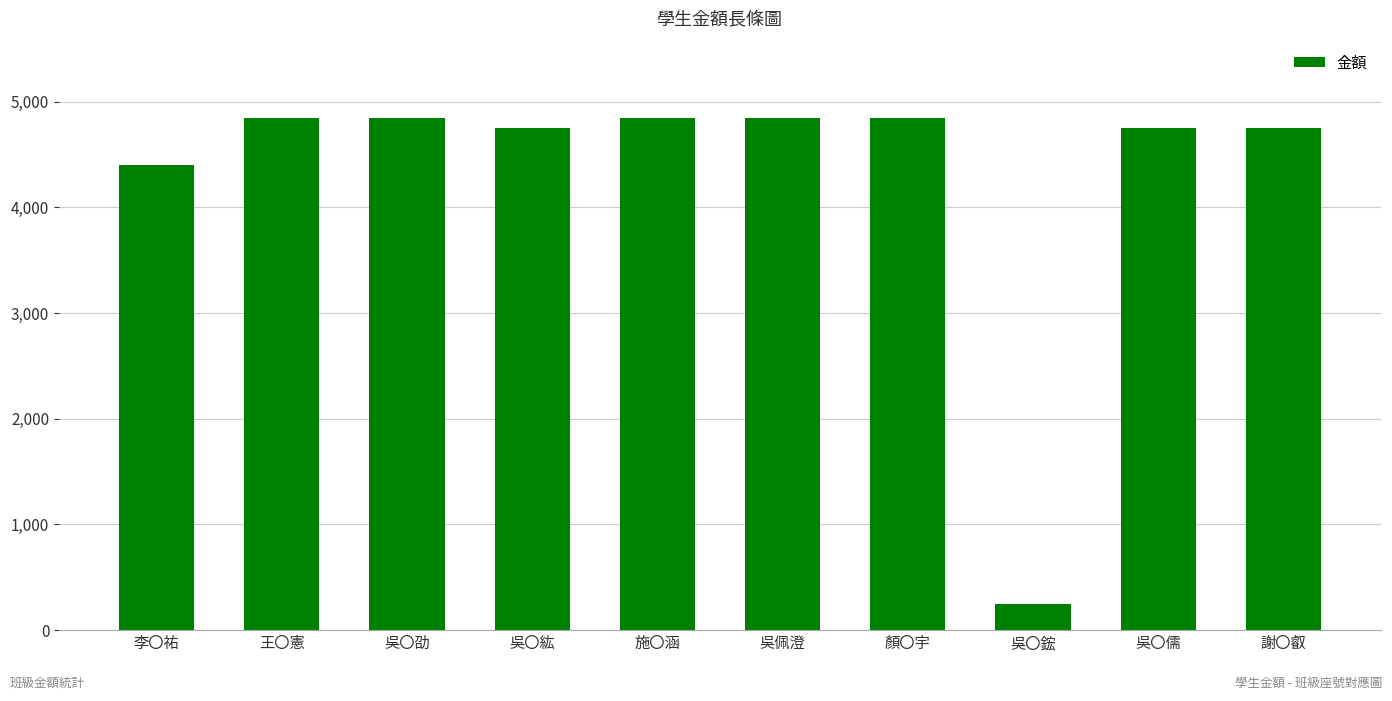

Approximately how many times larger is the value at 王〇憲 compared to 施〇涵?

1.0